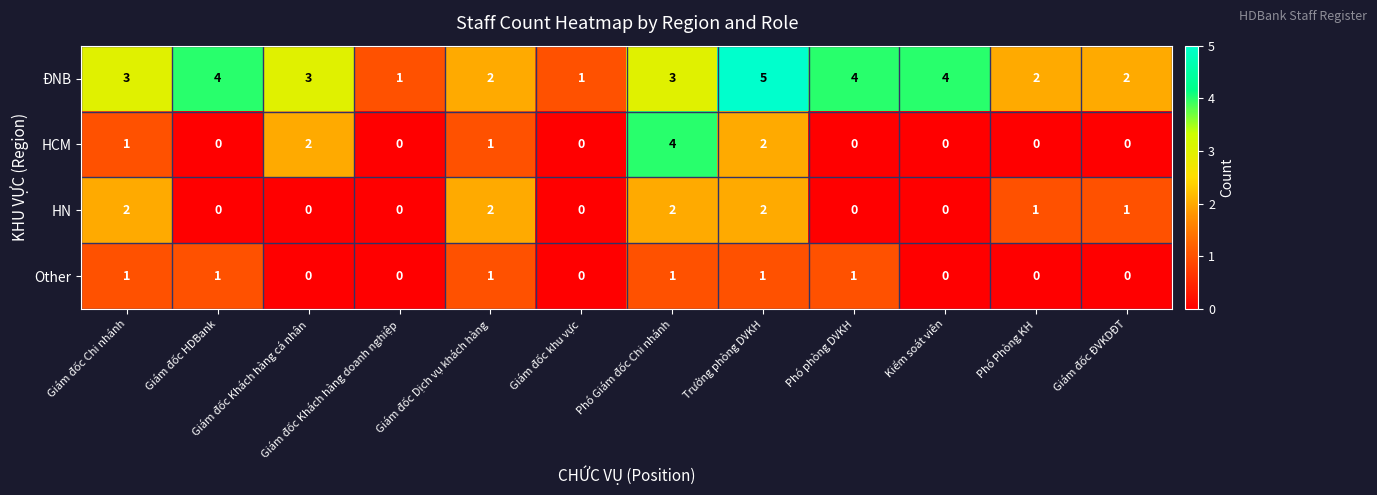

How many values in Other are above zero?

6